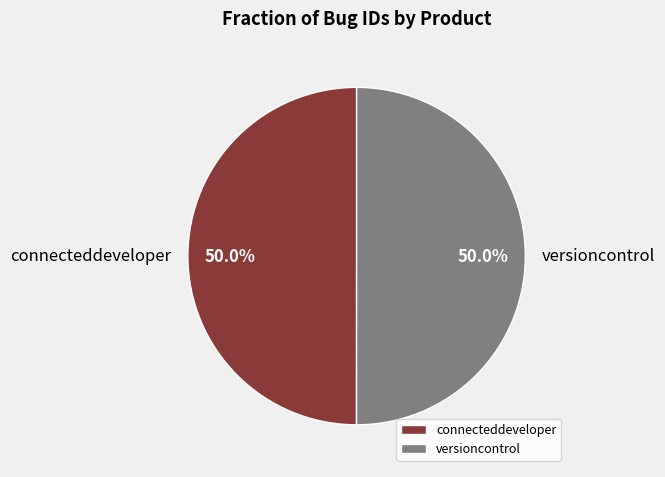

Is it true that connecteddeveloper is 50% of the pie?

True